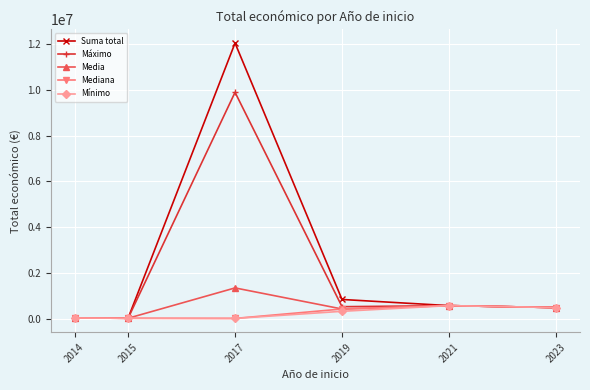

What is the sum of all Máximo values?

11498350.0